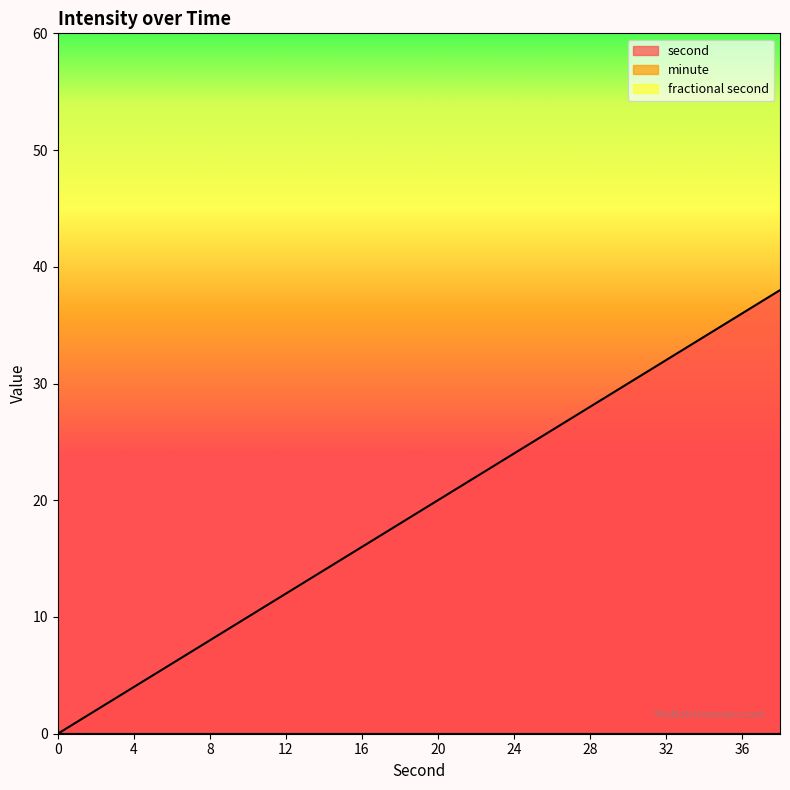

List the series in order of their peak value, lowest first.

minute, fractional second, second